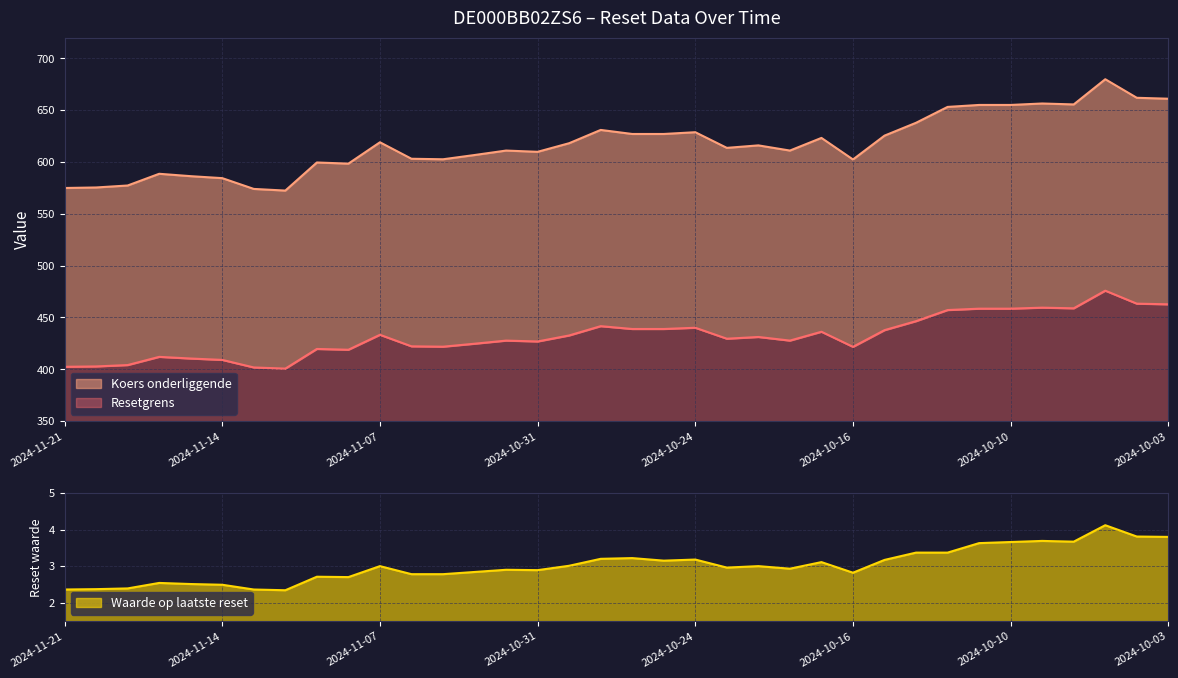

What are all the series names shown in the legend?

Resetgrens, Koers onderliggende, Waarde op laatste reset